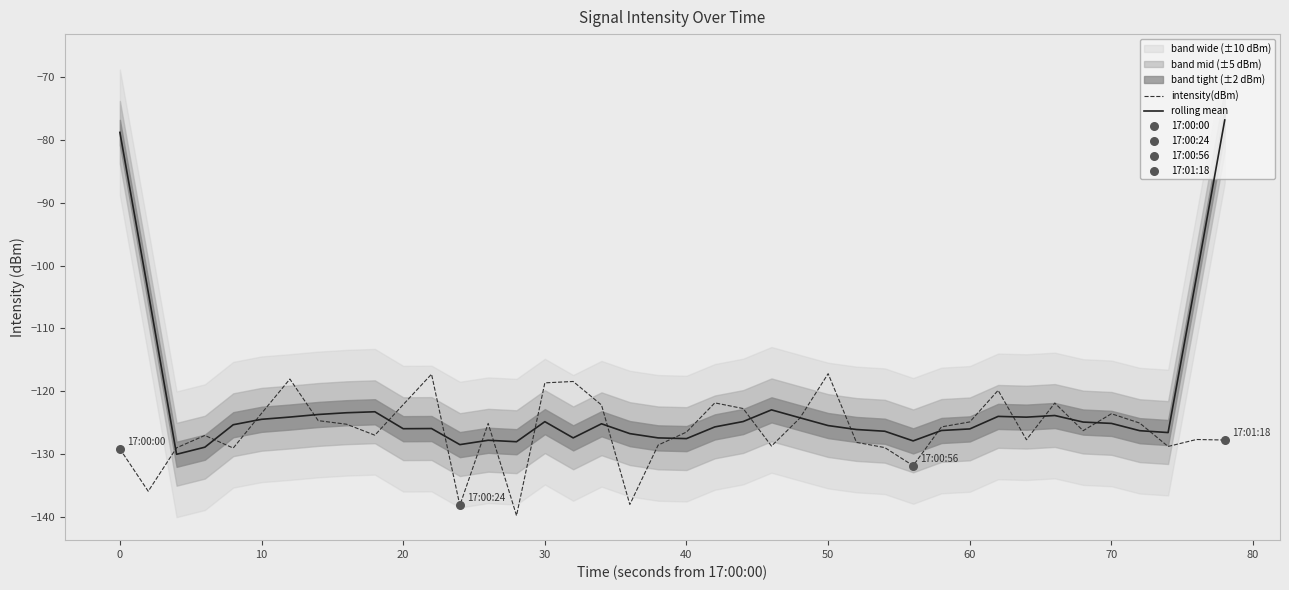

The value of intensity(dBm) at 40 is -209.4. True or false?

False